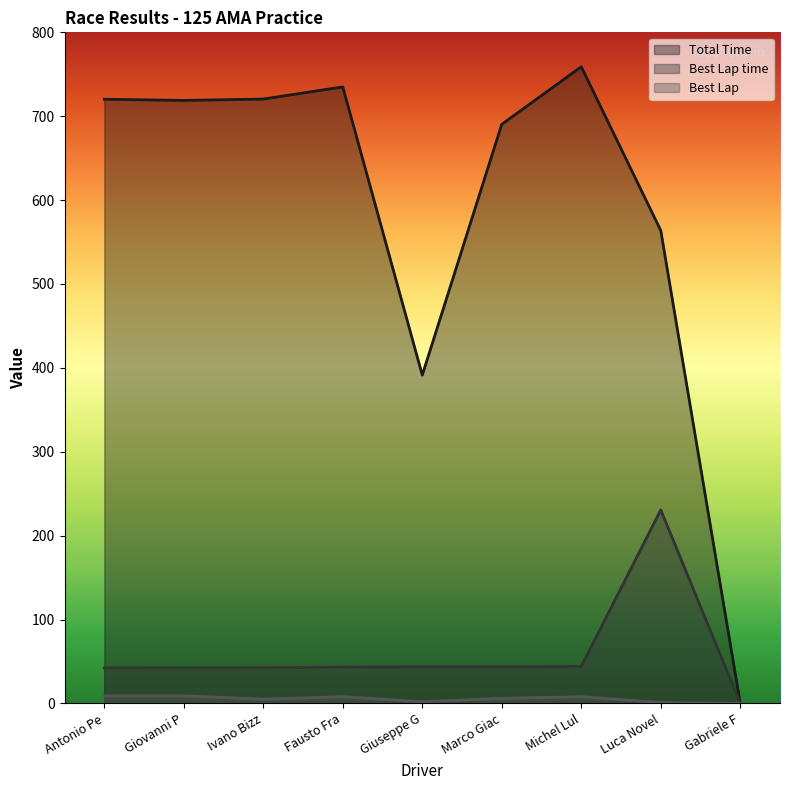

Is it true that Best Lap time equals 43.7 at Marco Giac?

True